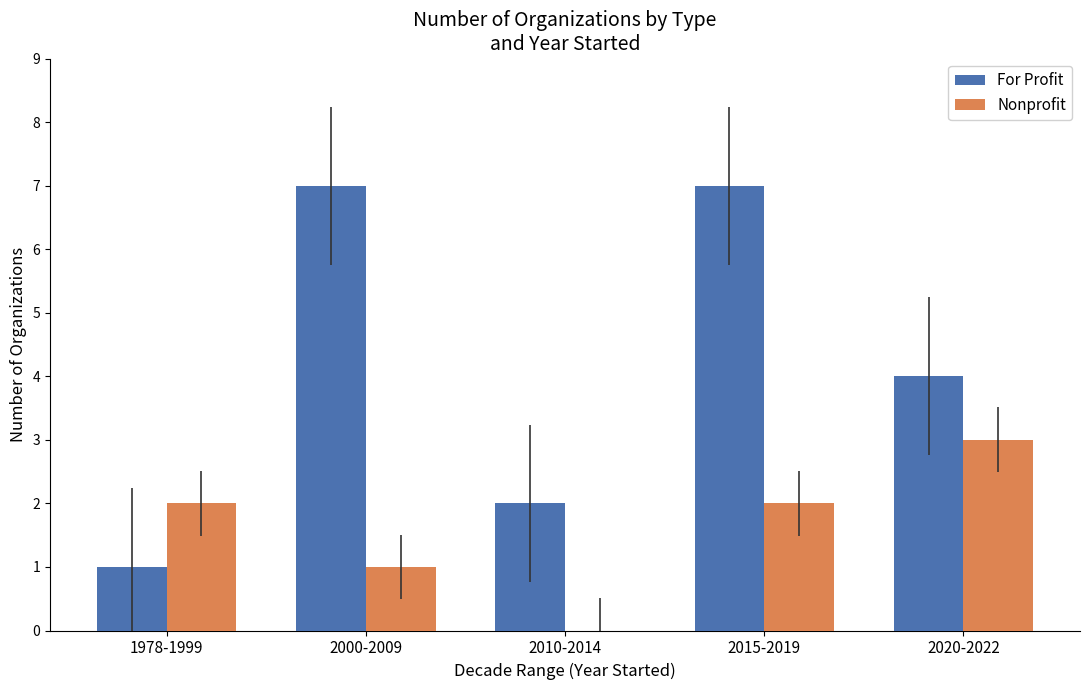

Is it true that Nonprofit equals 3 at 1978-1999?

False